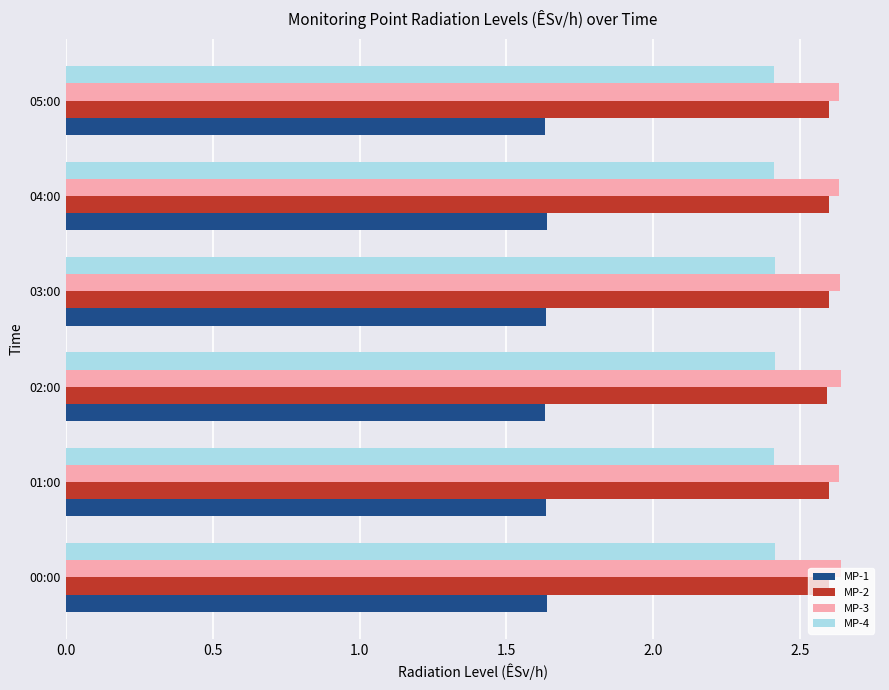

What is the spread (max minus min) of values at 00:00?

1.0